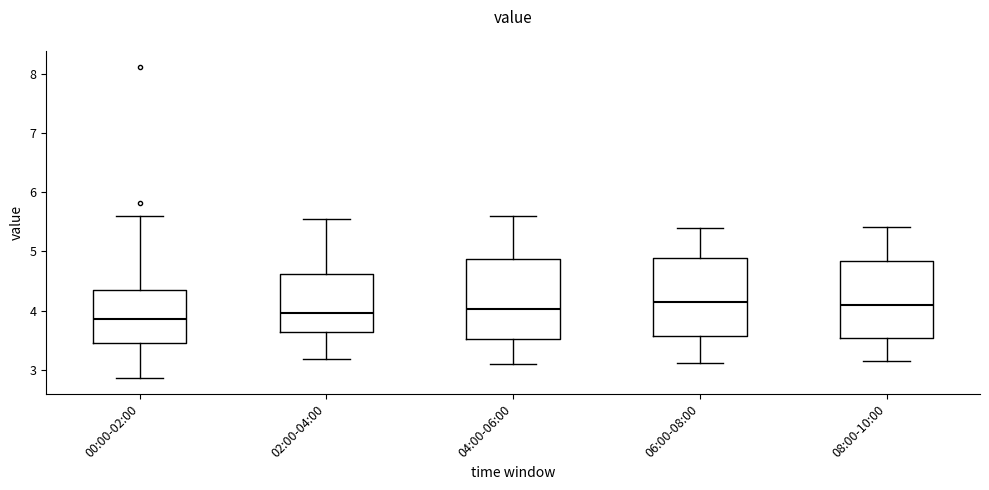

Where is the upper edge of the box for 02:00-04:00 on the y-axis? The values are not printed on the chart, so give them approximately, as read against the axis.

4.6